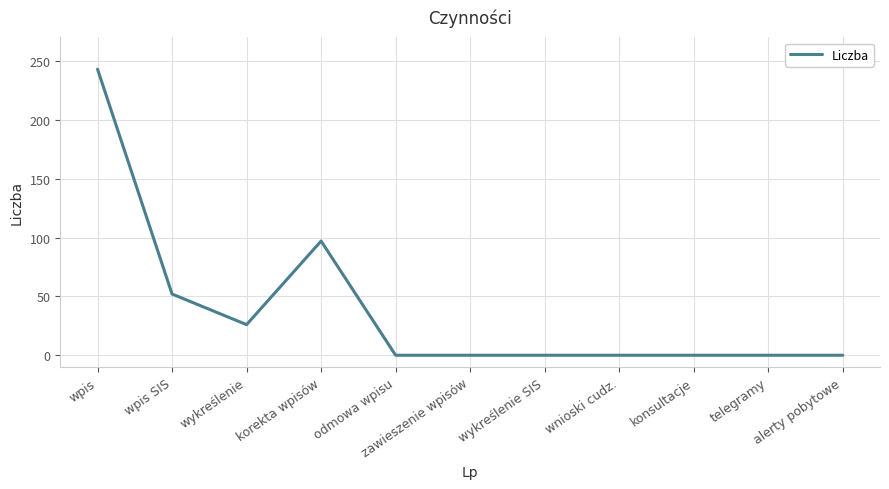

Approximately how many times larger is the value at wpis compared to wpis SIS?

4.7